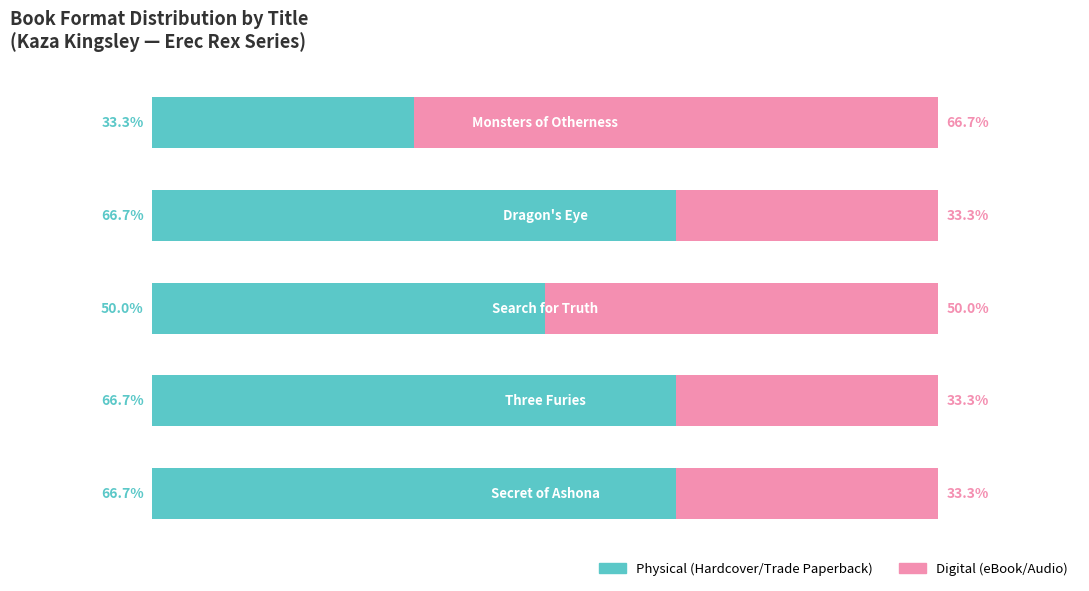

What are all the series names shown in the legend?

Physical (Hardcover/Trade Paperback), Digital (eBook/Audio)